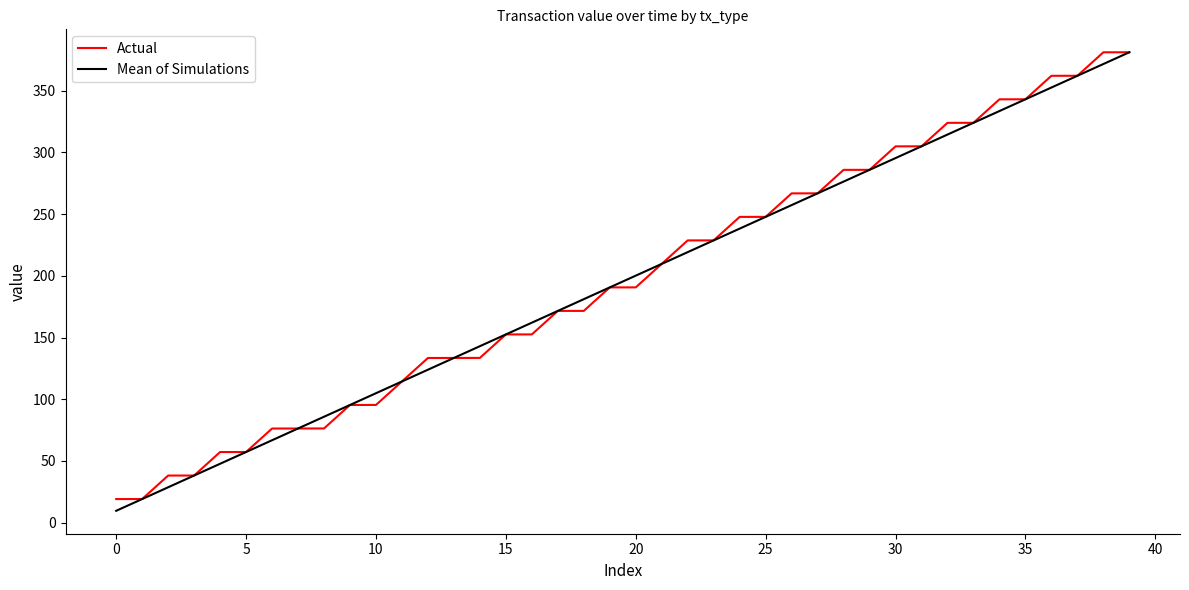

What is the greatest value displayed?

381.2